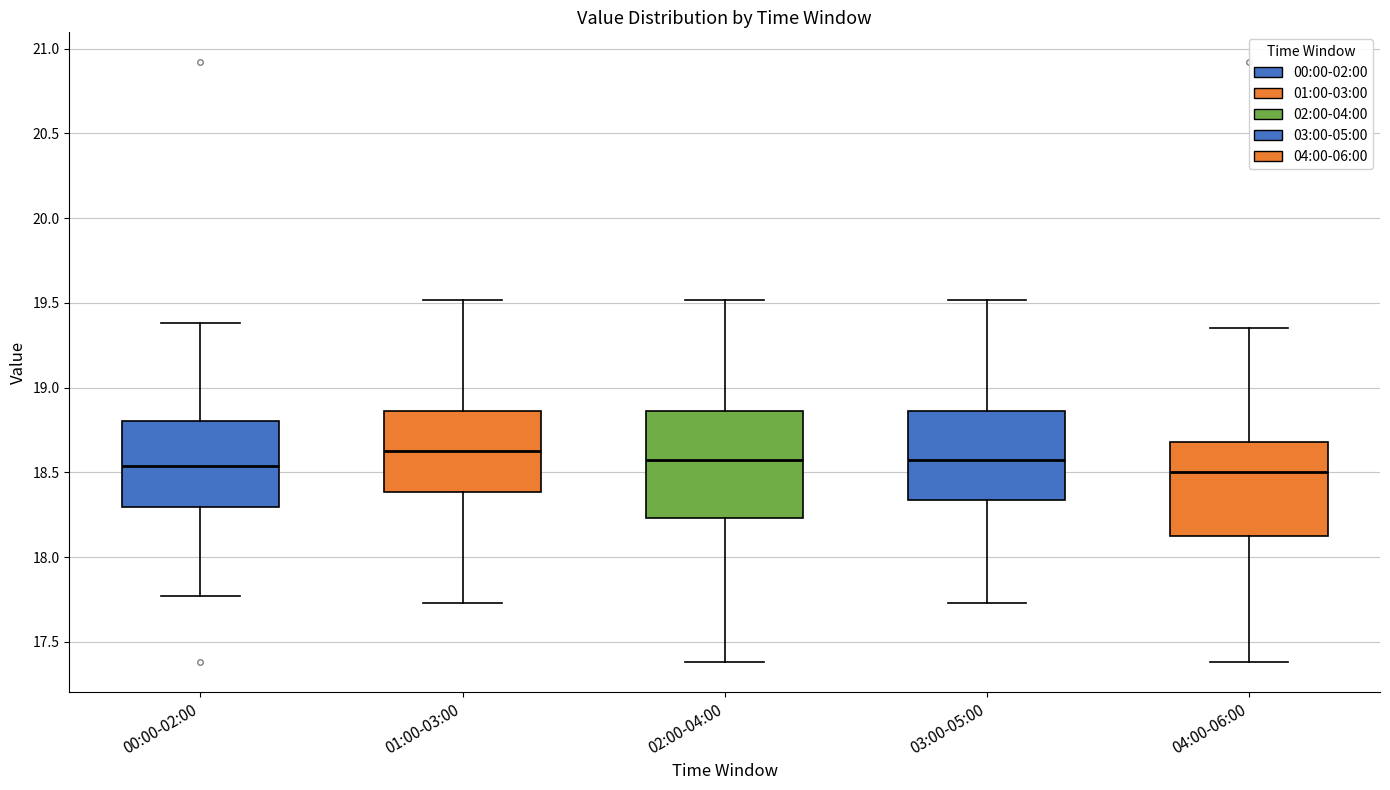

Reading left to right, transcribe this box plot: for each box, give where its median line is, the range the box spans, and where its two whiskers end, as read against the y-axis. The values are not printed on the chart, so give them approximately, as read against the axis.

00:00-02:00: median 18.55, box 18.30 to 18.80, whiskers 17.75 to 19.40
01:00-03:00: median 18.65, box 18.40 to 18.85, whiskers 17.75 to 19.50
02:00-04:00: median 18.60, box 18.25 to 18.85, whiskers 17.40 to 19.50
03:00-05:00: median 18.60, box 18.35 to 18.85, whiskers 17.75 to 19.50
04:00-06:00: median 18.50, box 18.10 to 18.70, whiskers 17.40 to 19.35